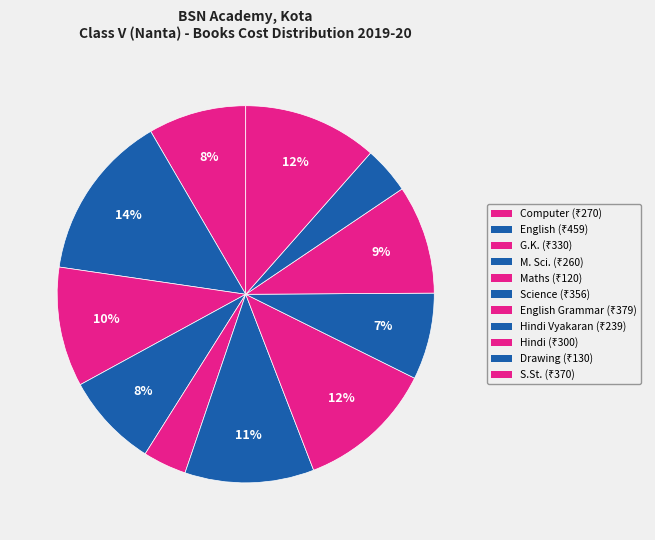

How many slices are in this pie chart?

11